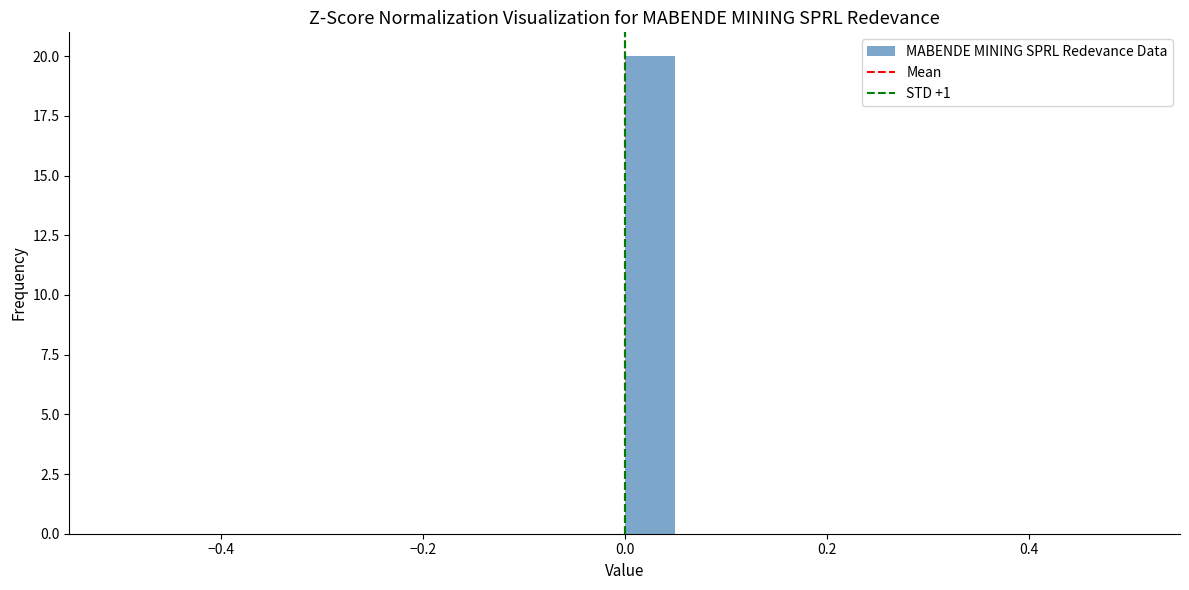

Around what value on the x-axis is the tallest bar? Give the approximate position of its centre, as read against the axis.

0.02